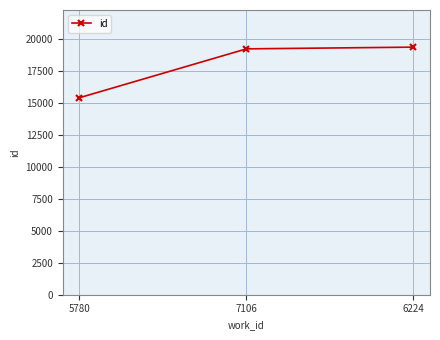

What is the greatest value displayed?

19386